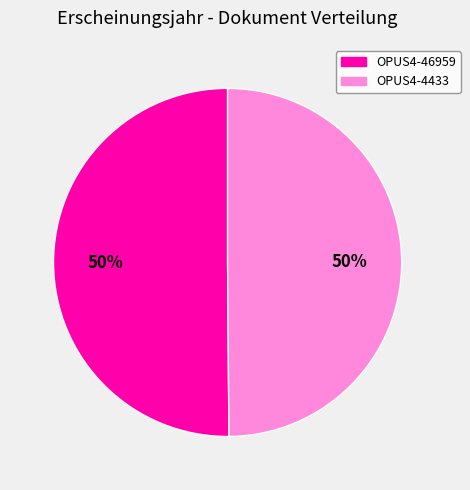

Approximately how many times larger is the value at OPUS4-4433 compared to OPUS4-46959?

1.0